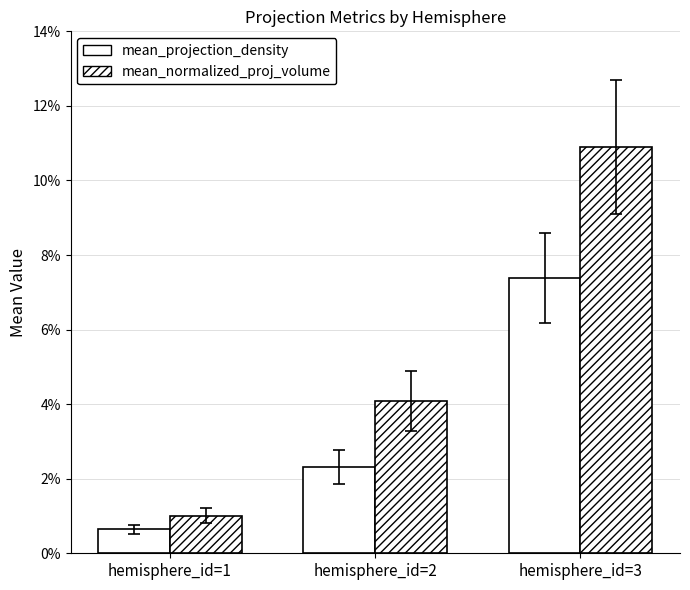

Which series changed the most between hemisphere_id=1 and hemisphere_id=2?

mean_normalized_proj_volume